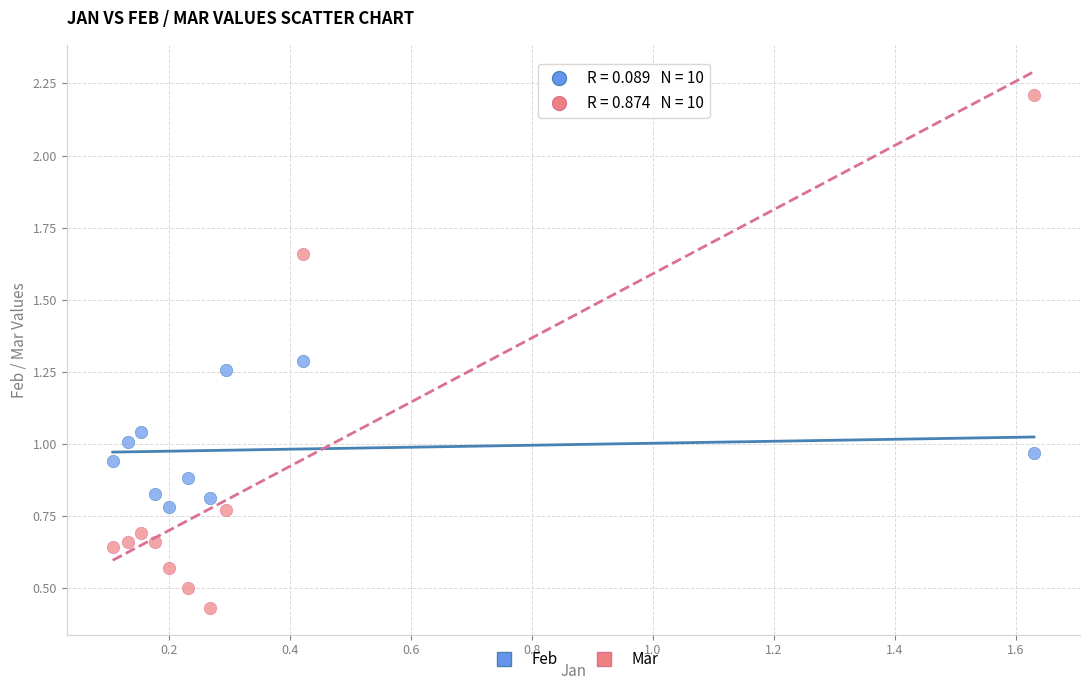

Which series contains the lowest Y value?

Mar